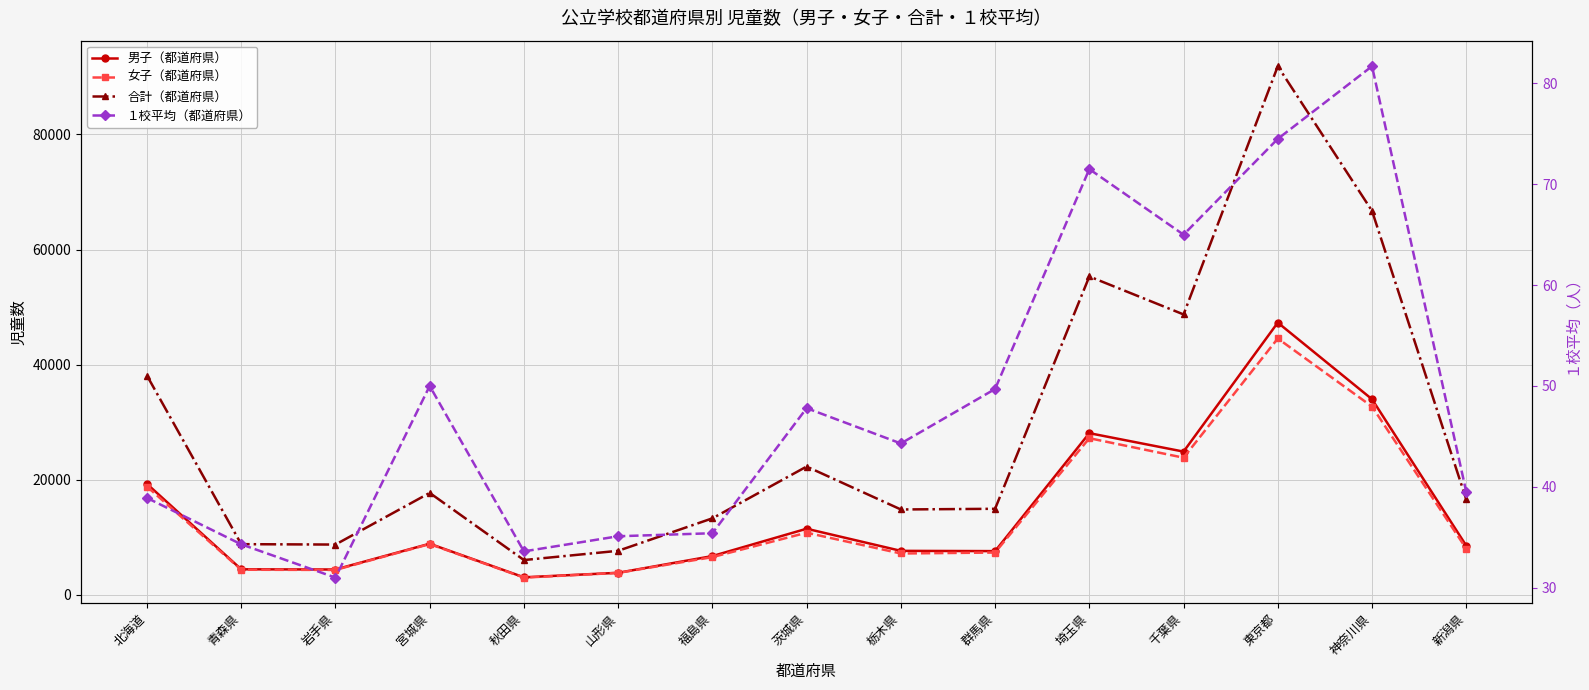

How many lines are shown in the chart?

4